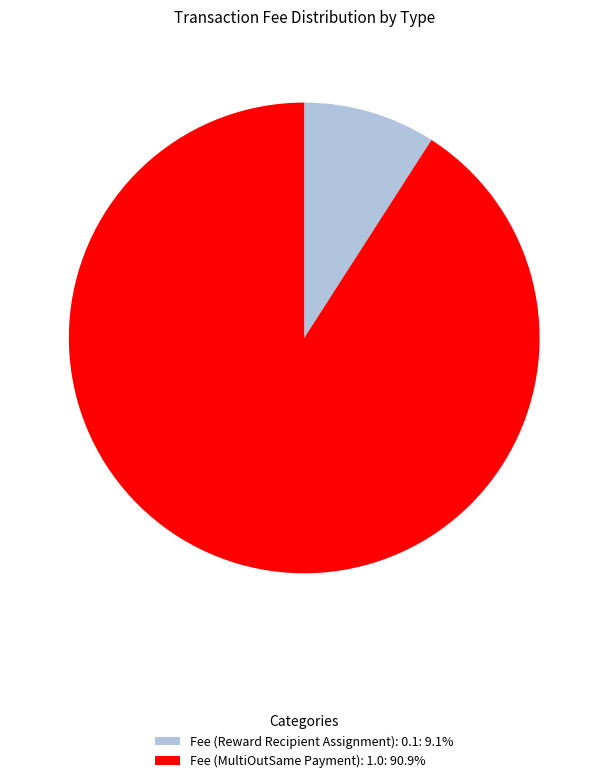

Rank the categories by value from lowest to highest.

Fee (Reward Recipient Assignment): 0.1, Fee (MultiOutSame Payment): 1.0